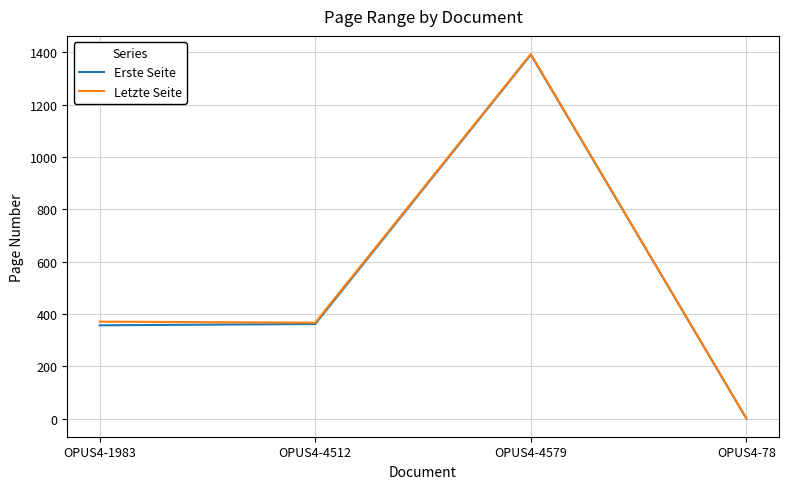

What is the difference between the second highest and minimum values in the Letzte Seite series?

370